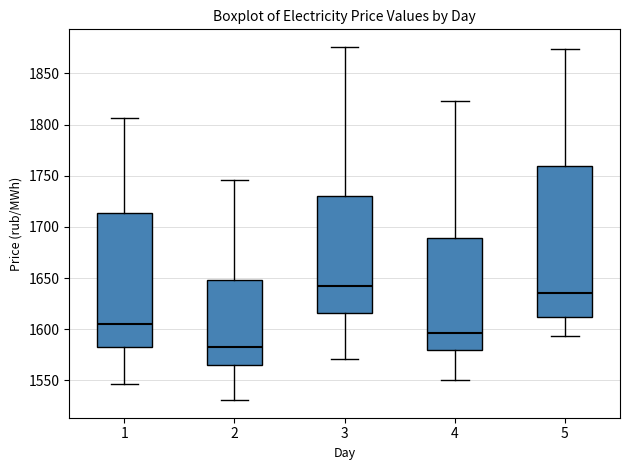

Reading left to right, read every box against the y-axis: the position of its median line, the range the box covers, and the ends of its whiskers. The values are not printed on the chart, so give them approximately, as read against the axis.

1: median 1605, box 1580 to 1715, whiskers 1545 to 1805
2: median 1585, box 1565 to 1650, whiskers 1530 to 1745
3: median 1640, box 1615 to 1730, whiskers 1570 to 1875
4: median 1595, box 1580 to 1690, whiskers 1550 to 1825
5: median 1635, box 1610 to 1760, whiskers 1595 to 1875